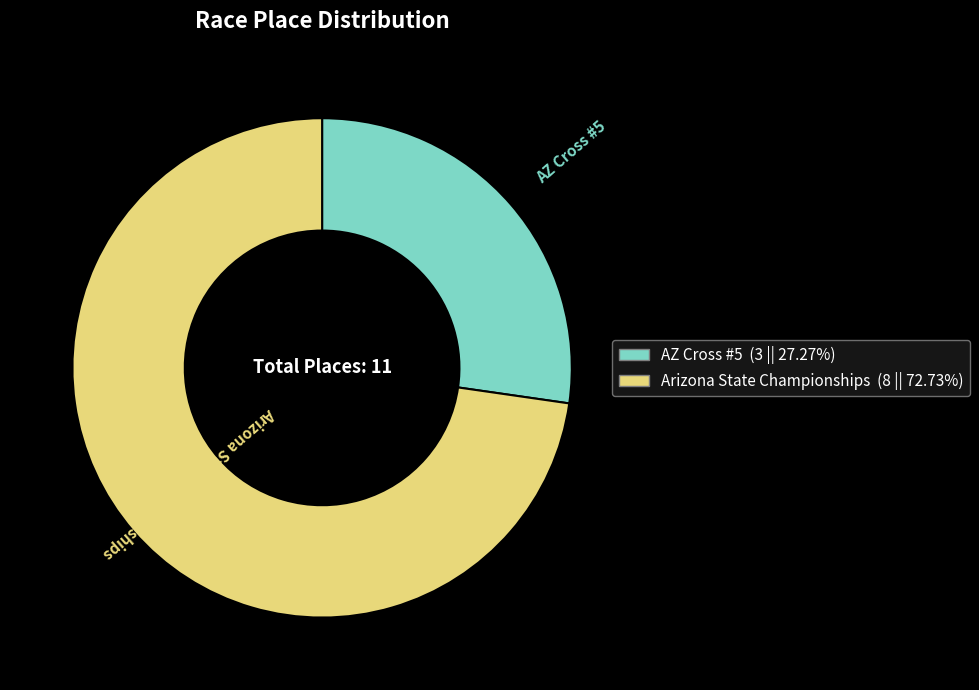

Is it true that AZ Cross #5 is 27% of the pie?

True